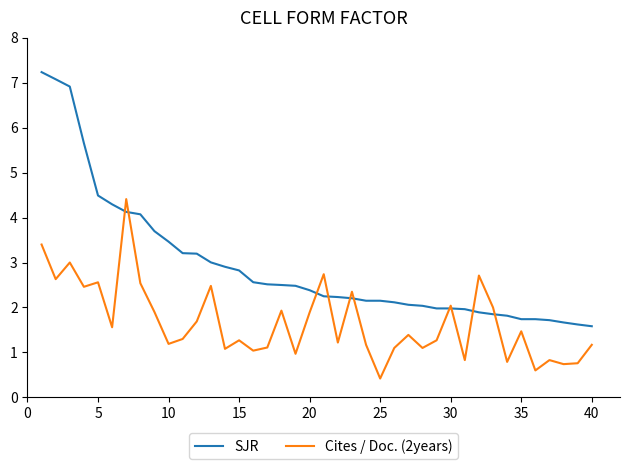

In Cites / Doc. (2years), how many points are higher than both neighbors (excluding endpoints)?

13